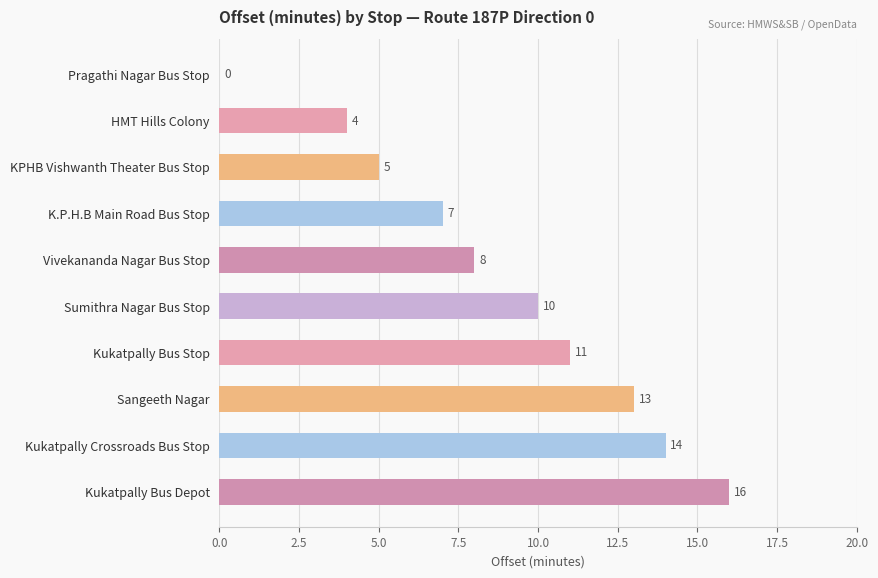

Between Sangeeth Nagar and Sumithra Nagar Bus Stop, which is larger?

Sangeeth Nagar